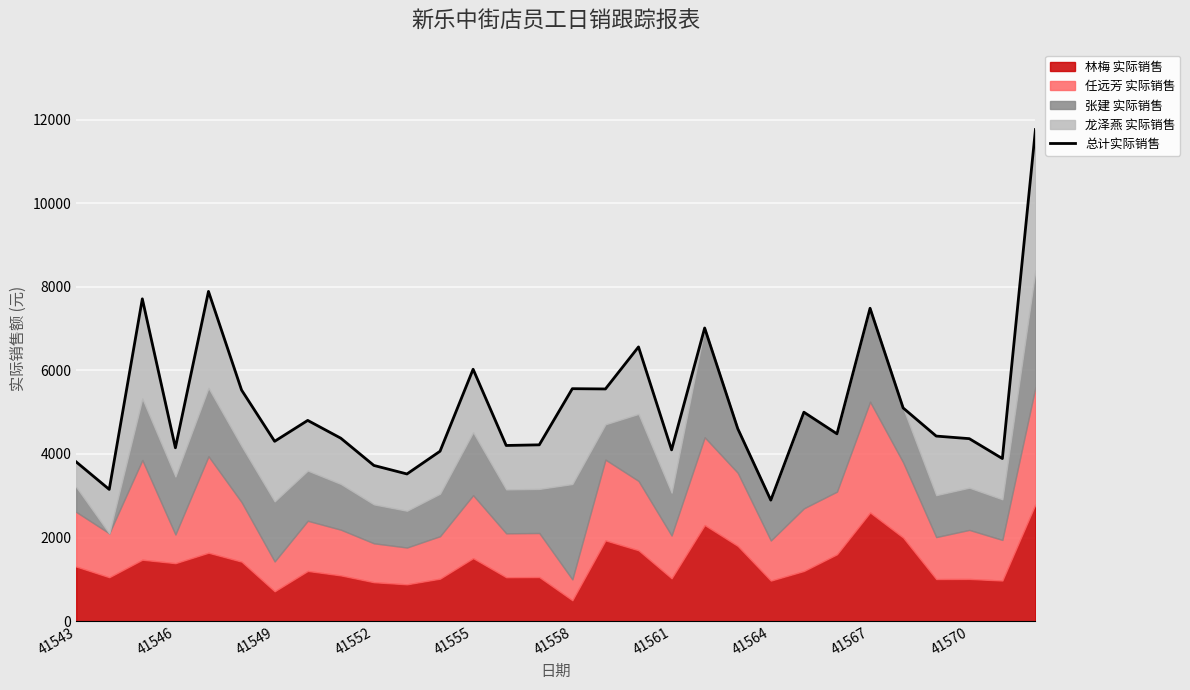

The value at 41558 is 5530.7. True or false?

True